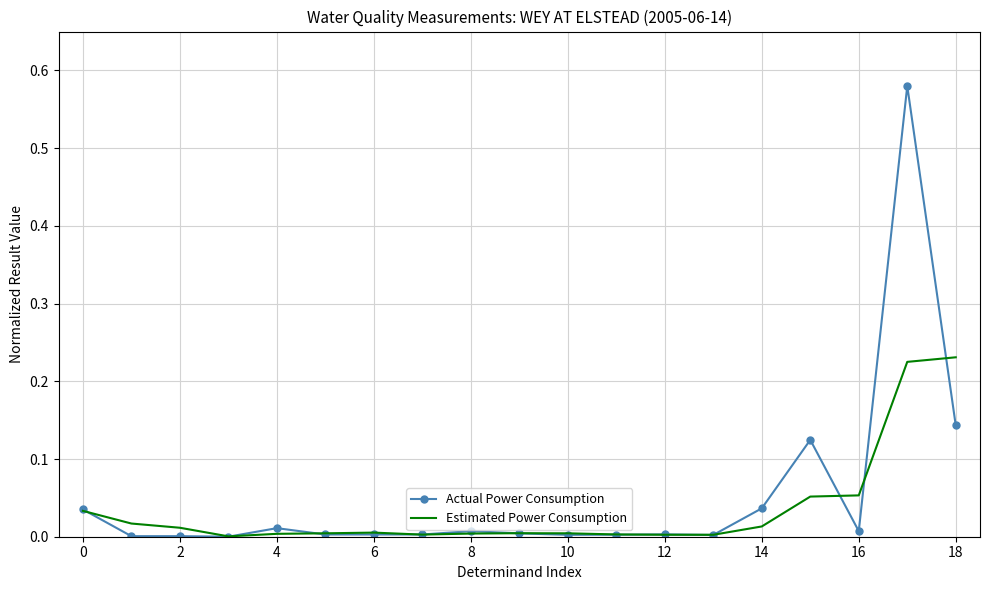

List the series in order of their peak value, highest first.

Actual Power Consumption, Estimated Power Consumption